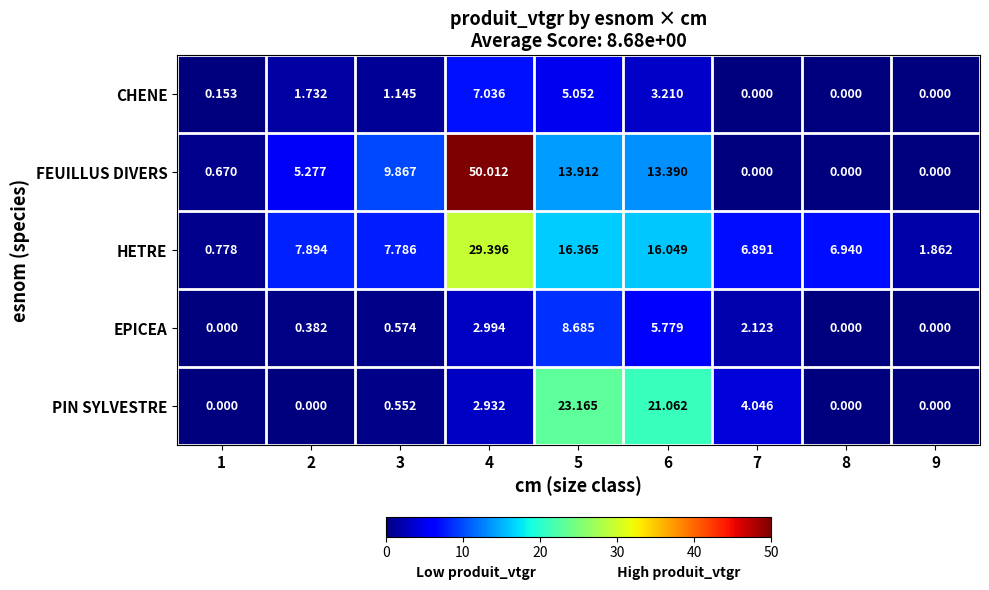

Is the value of FEUILLUS DIVERS at 1 greater than the value of CHENE at 7?

Yes